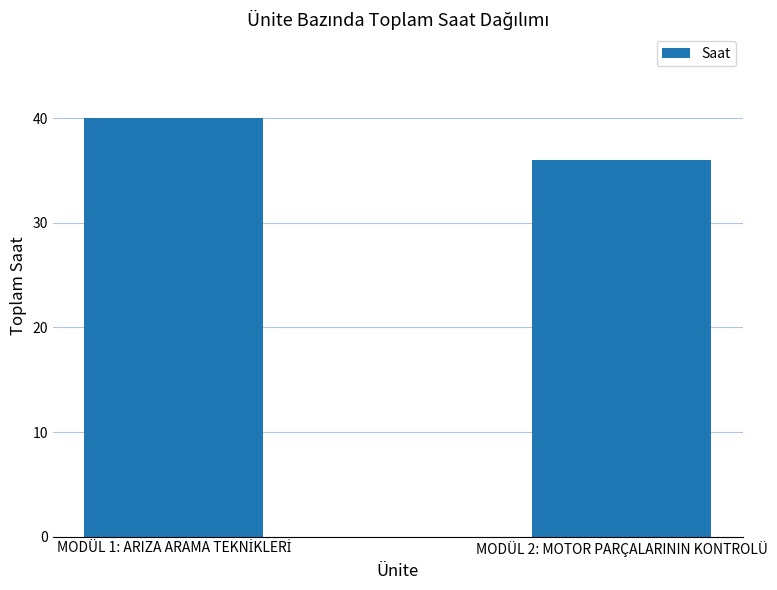

What is the label of the 2nd bar from the left?

MODÜL 2: MOTOR PARÇALARININ KONTROLÜ